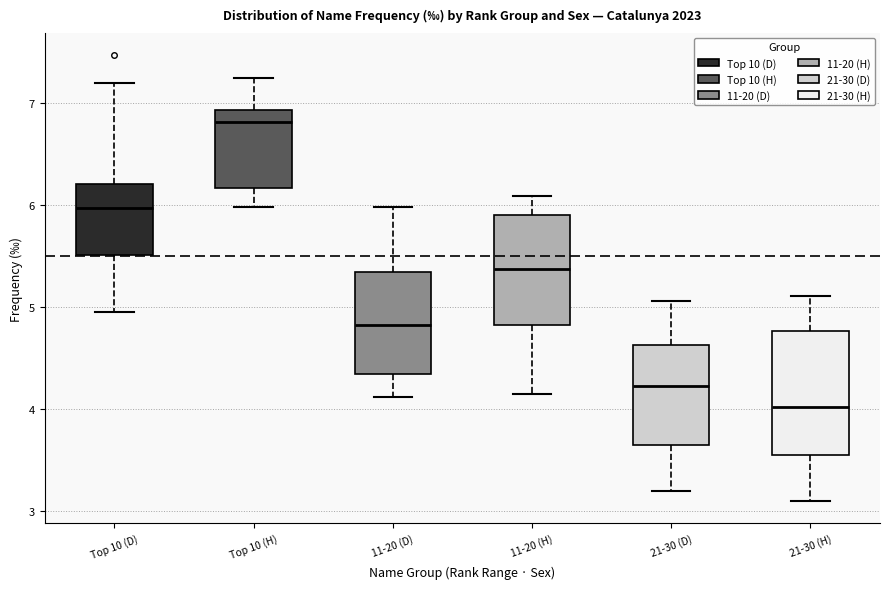

Reading left to right, read every box against the y-axis: the position of its median line, the range the box covers, and the ends of its whiskers. The values are not printed on the chart, so give them approximately, as read against the axis.

Top 10 (D): median 6.0, box 5.5 to 6.2, whiskers 5.0 to 7.2
Top 10 (H): median 6.8, box 6.2 to 6.9, whiskers 6.0 to 7.3
11-20 (D): median 4.8, box 4.3 to 5.3, whiskers 4.1 to 6.0
11-20 (H): median 5.4, box 4.8 to 5.9, whiskers 4.2 to 6.1
21-30 (D): median 4.2, box 3.7 to 4.6, whiskers 3.2 to 5.1
21-30 (H): median 4.0, box 3.6 to 4.8, whiskers 3.1 to 5.1